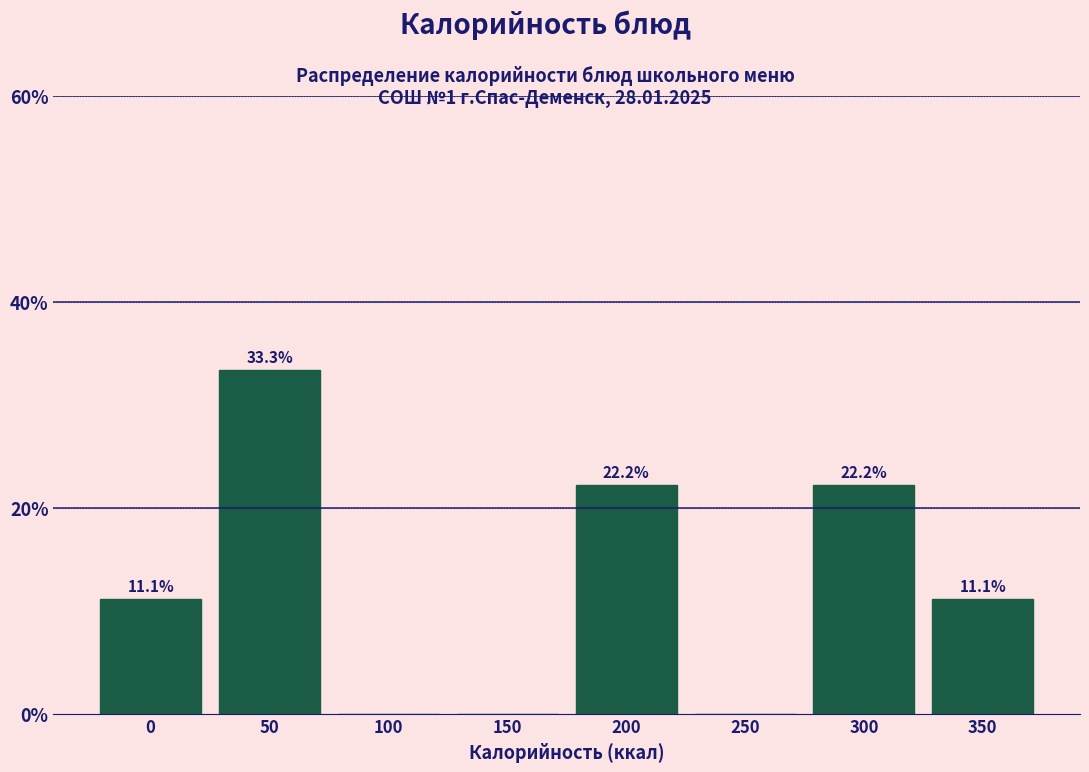

Reading left to right, list all the values displayed in this chart.

0=11.1	50=33.3	100=0.0	150=0.0	200=22.2	250=0.0	300=22.2	350=11.1